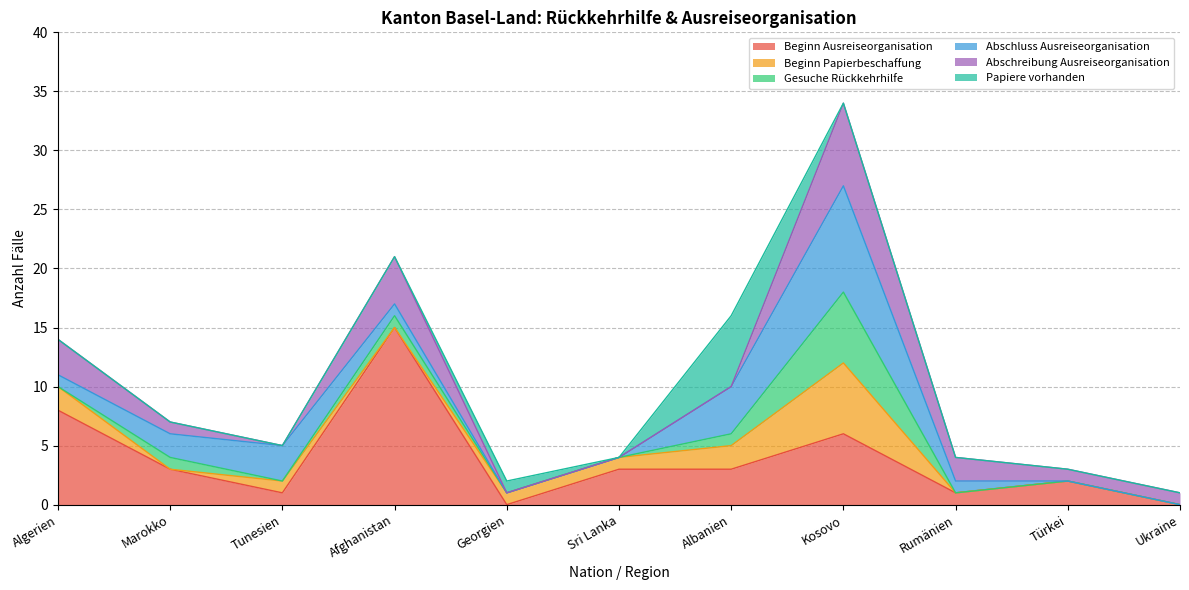

How many lines are shown in the chart?

6